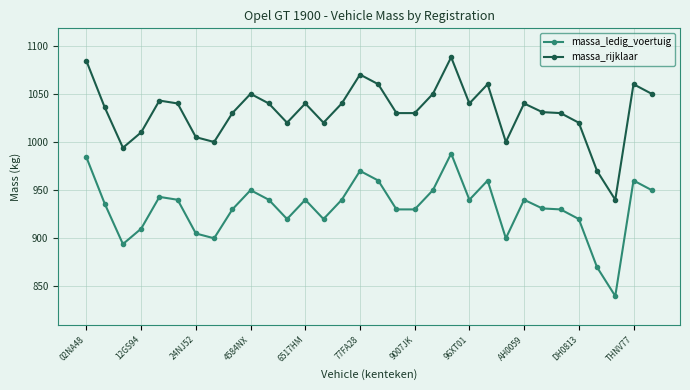

At how many categories does at least one series exceed 879?

32